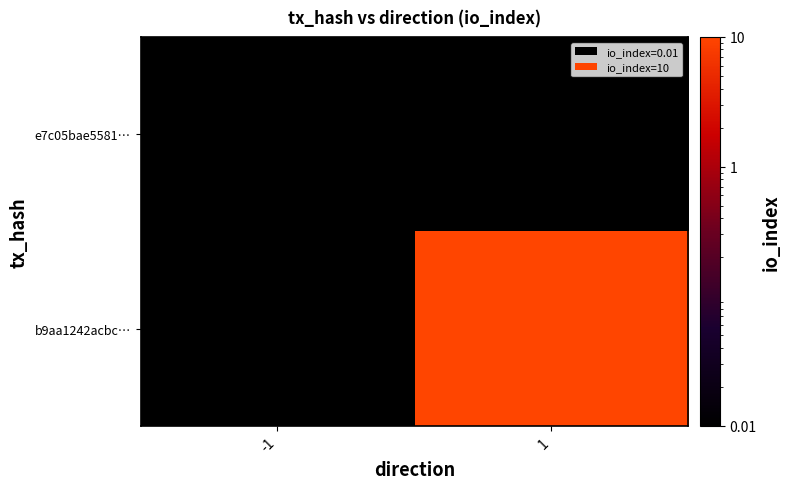

How many distinct data groups are displayed?

2